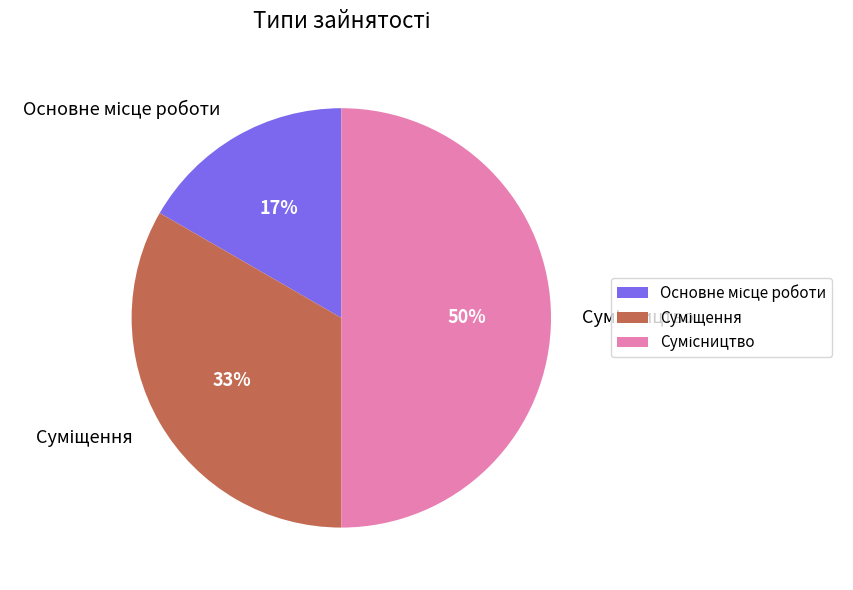

To the nearest percent, what is the average slice percentage?

33%